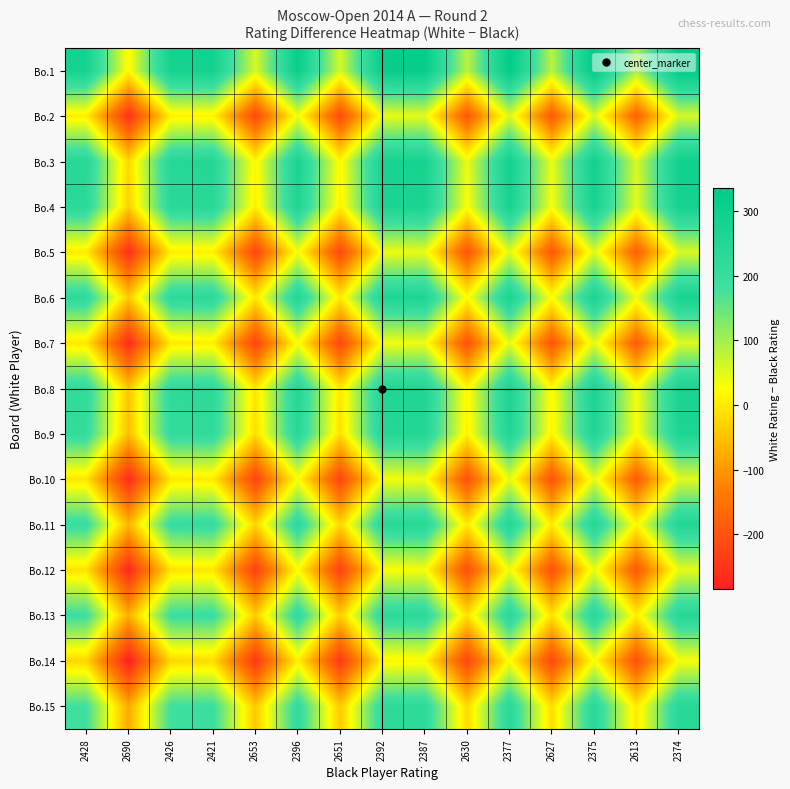

What is the total value across all series at 2421?

2051